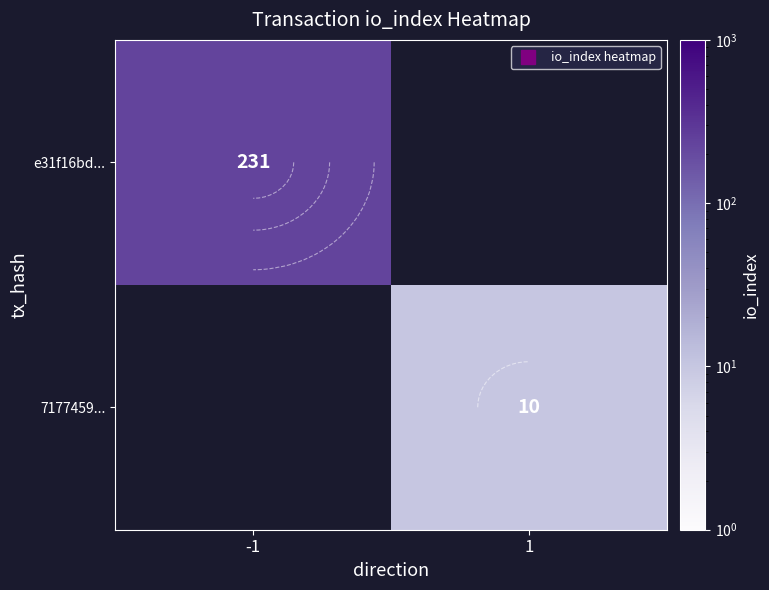

Is the value of e31f16bd... at -1 greater than the value of 7177459... at 1?

Yes